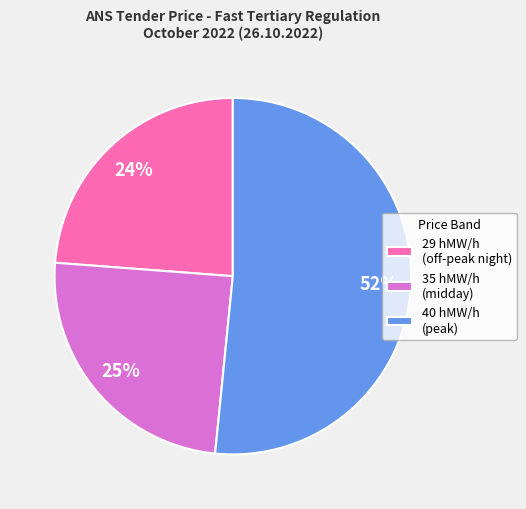

Between 40 hMW/h (peak) and 29 hMW/h (off-peak night), which is larger?

40 hMW/h (peak)